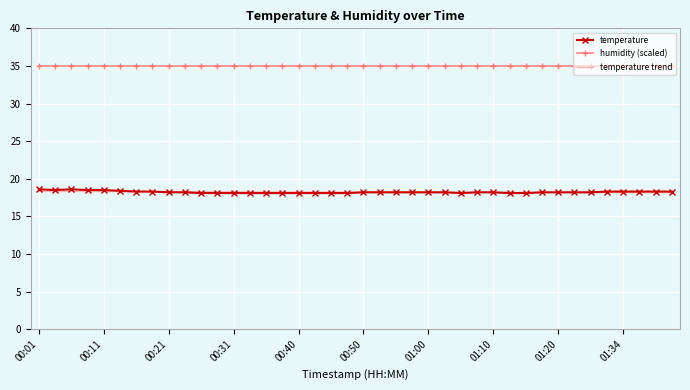

True or false: humidity (scaled) and temperature cross at least once.

False